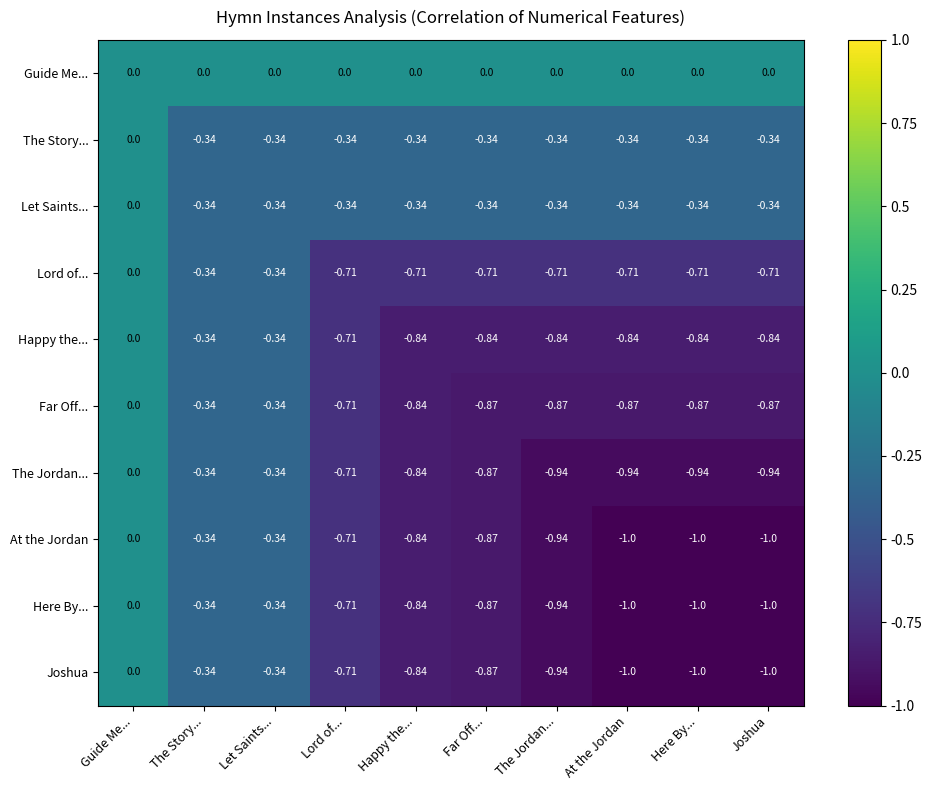

Where is Lord of... nearest to the value 0?

Guide Me...